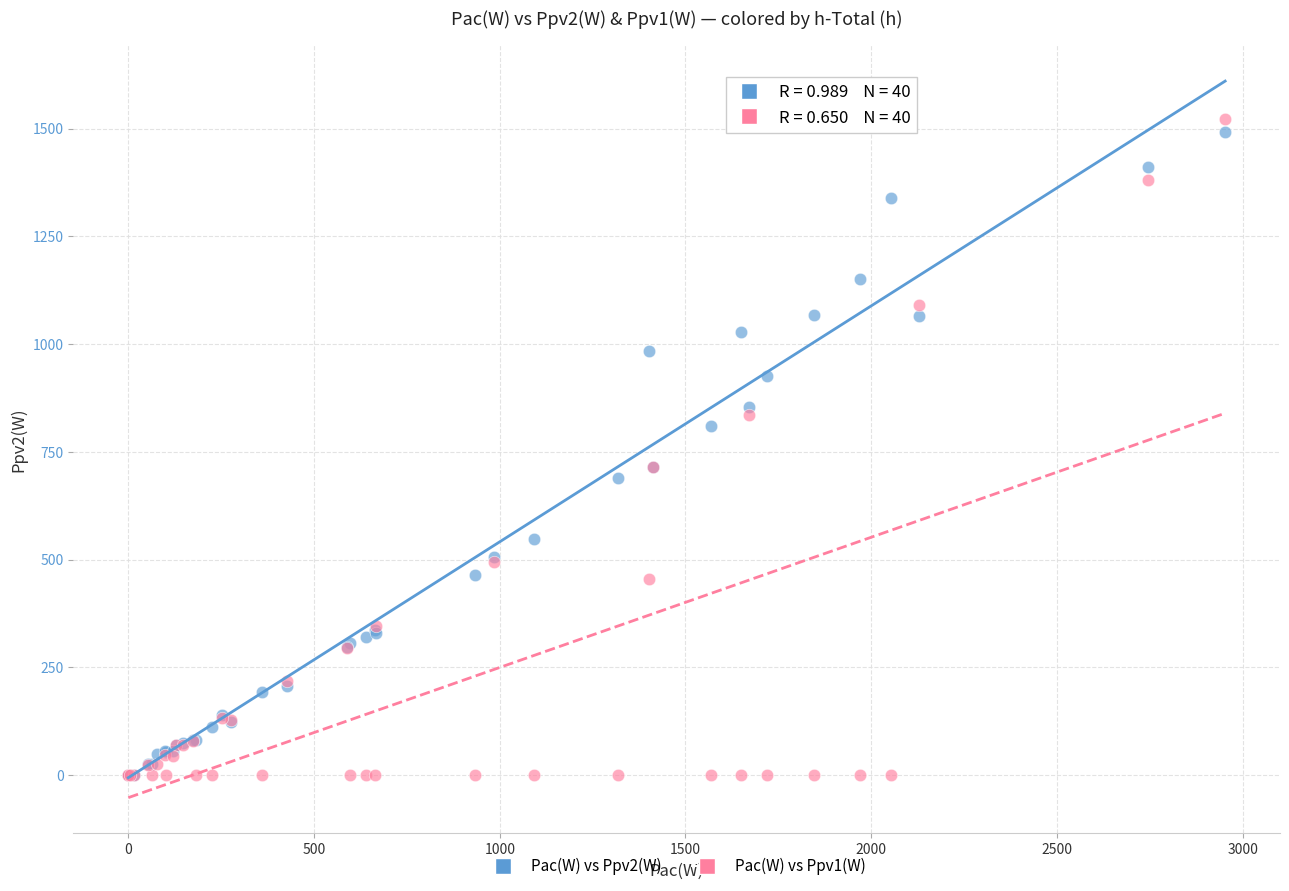

What are all the series names shown in the legend?

Pac(W) vs Ppv2(W), Pac(W) vs Ppv1(W)